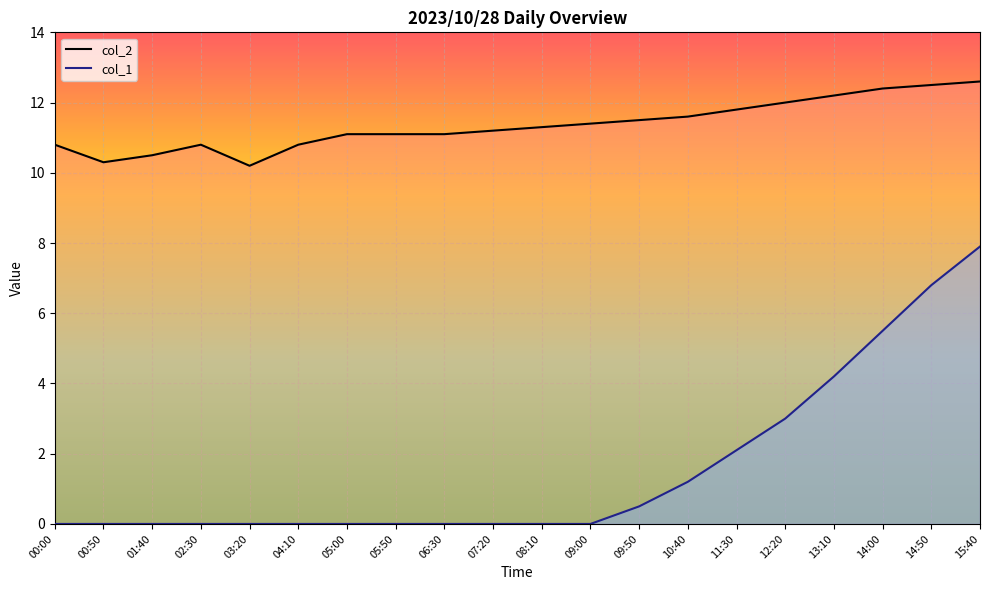

At which label is col_1 closest to 3?

12:20